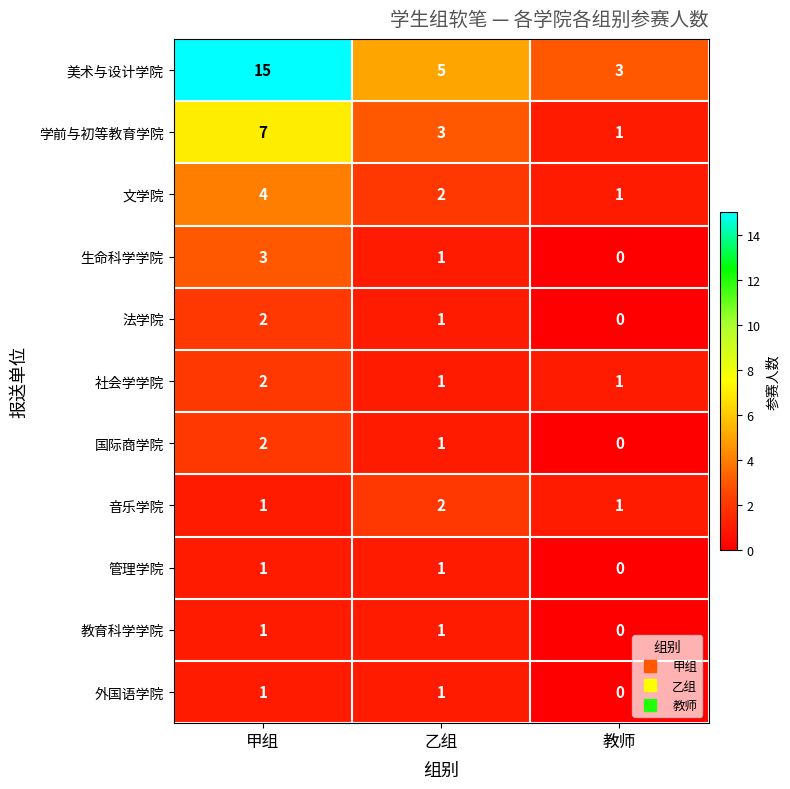

Which category has the lowest value in the 国际商学院 series?

教师